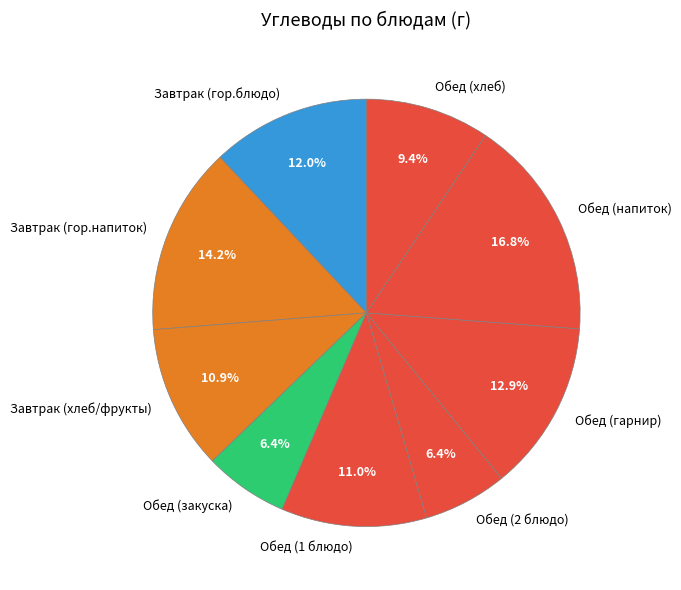

Does Обед (хлеб) account for over 50% of the chart?

No